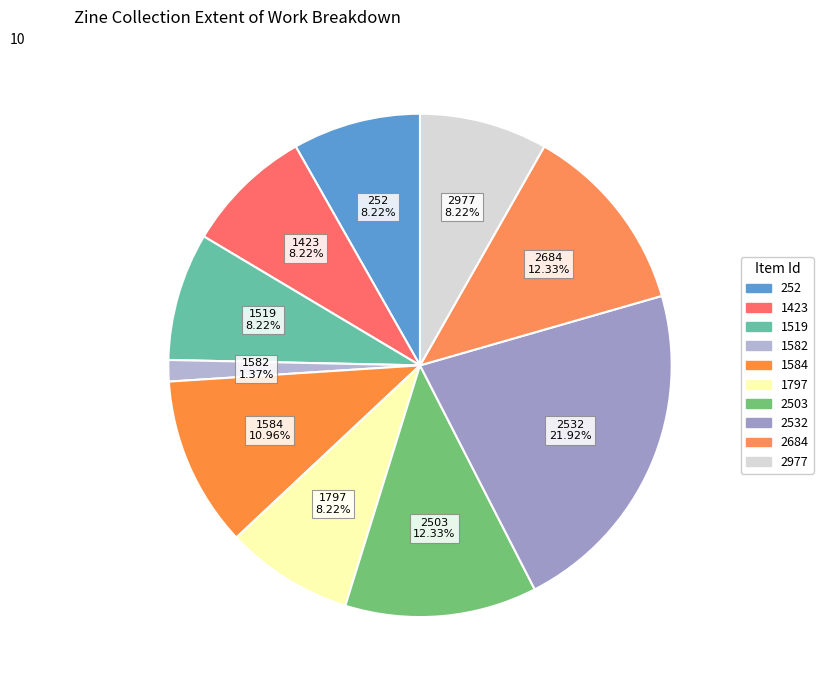

To the nearest percent, what is the combined percentage of 2532 and 1423?

30%